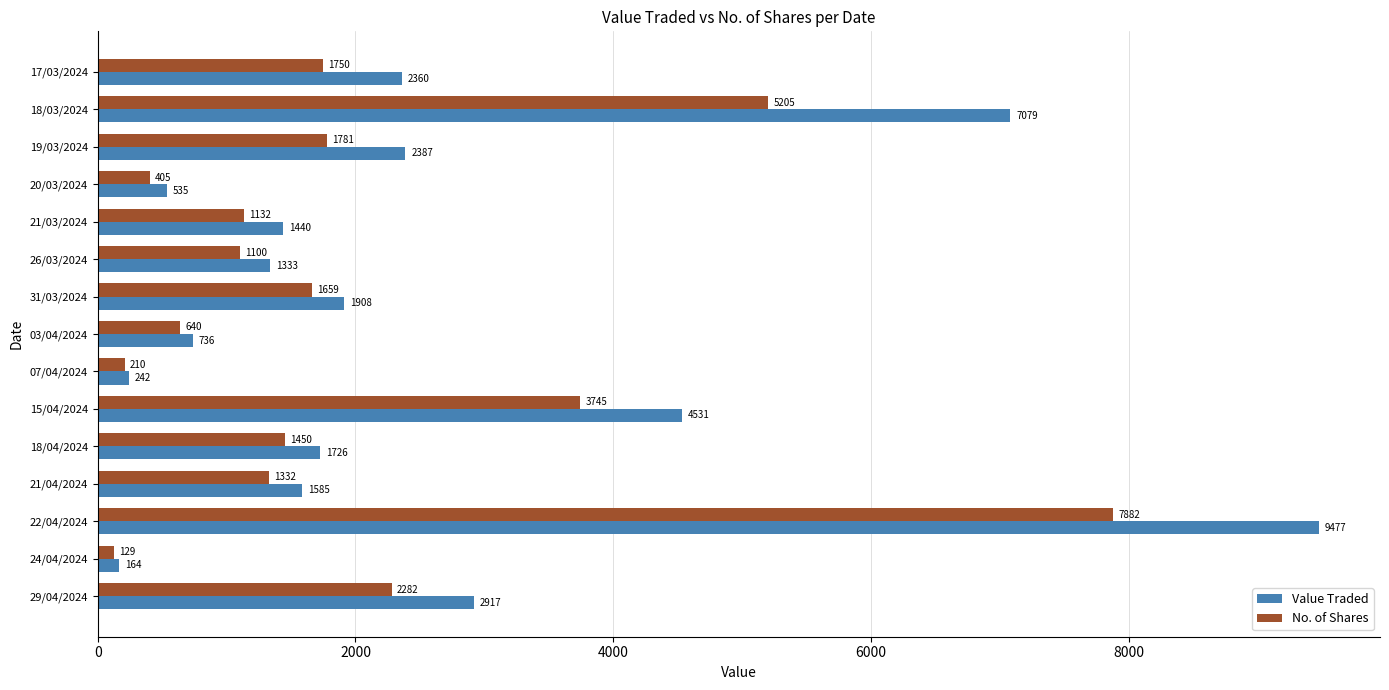

Which label corresponds to the largest value in the chart?

22/04/2024